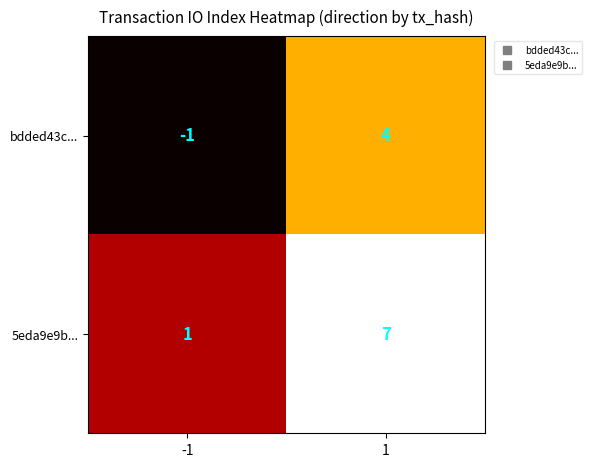

Rank the series by their maximum value, from highest to lowest.

5eda9e9b..., bdded43c...